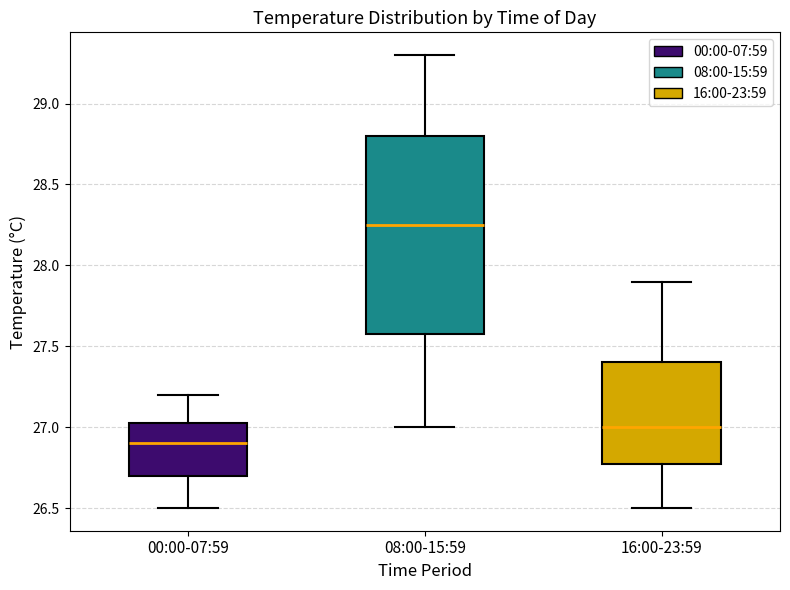

Comparing the boxes themselves (not the whiskers), which one is the tallest?

08:00-15:59